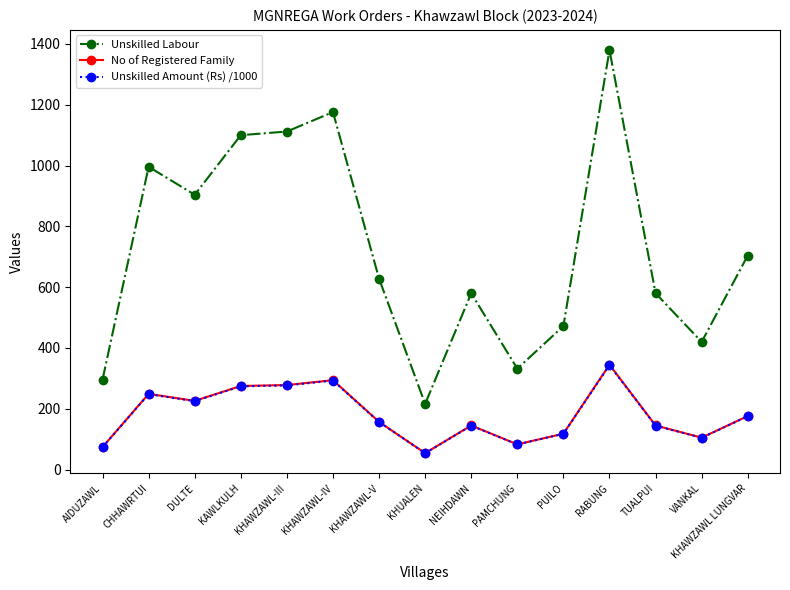

What is the value of the Unskilled Labour point at the 9th from the left?

580.0